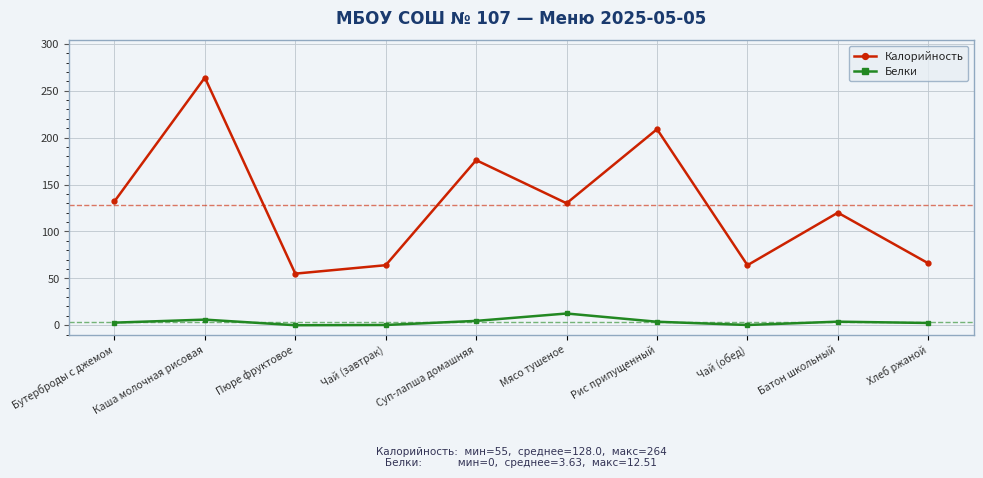

Which series changed the most between Суп-лапша домашняя and Чай (обед)?

Калорийность